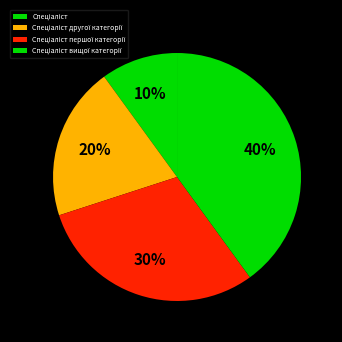

Count the number of slices in the pie.

4